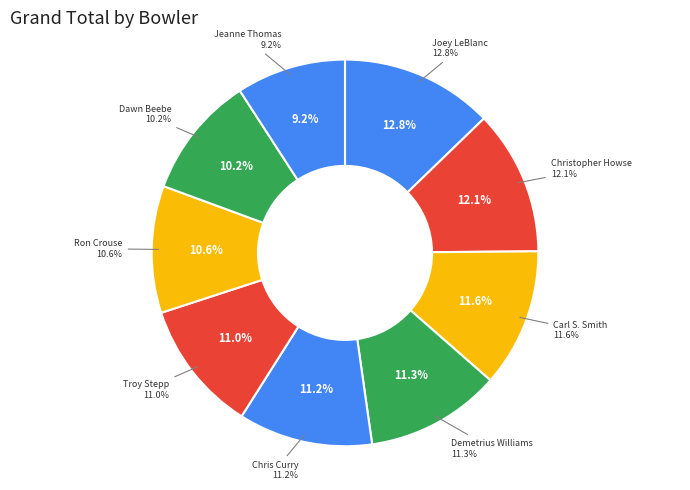

True or false: Dawn Beebe accounts for 2% of the total.

False